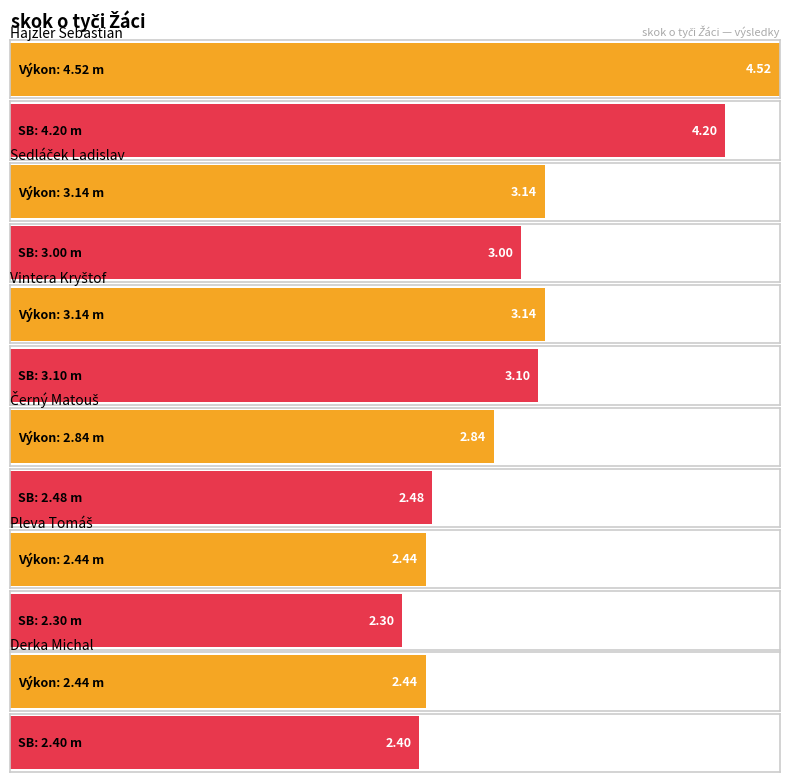

Is the value of Výkon at Hajzler Sebastian greater than the value of SB at Pleva Tomáš?

Yes